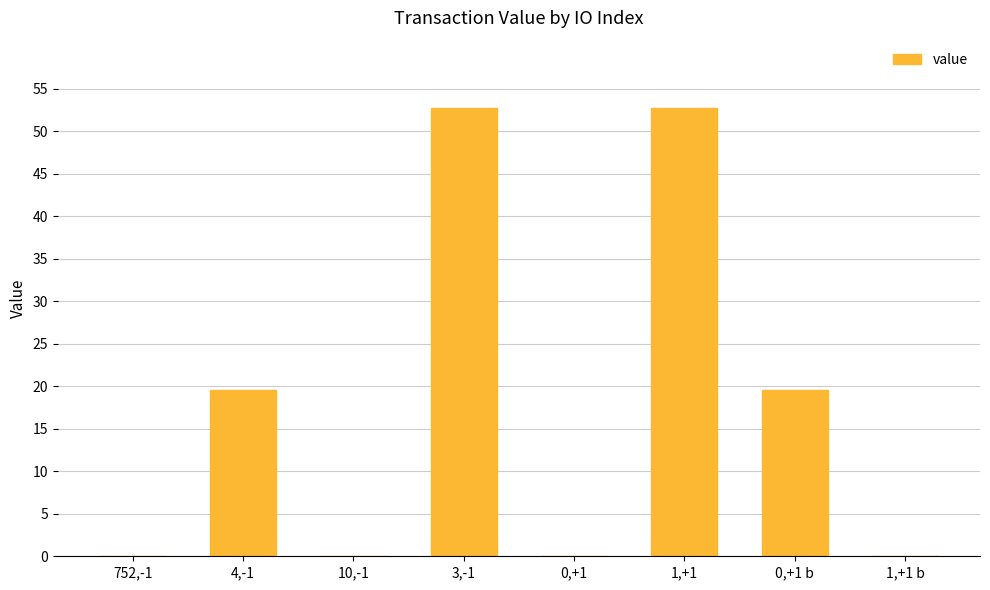

What is the greatest value displayed?

52.8